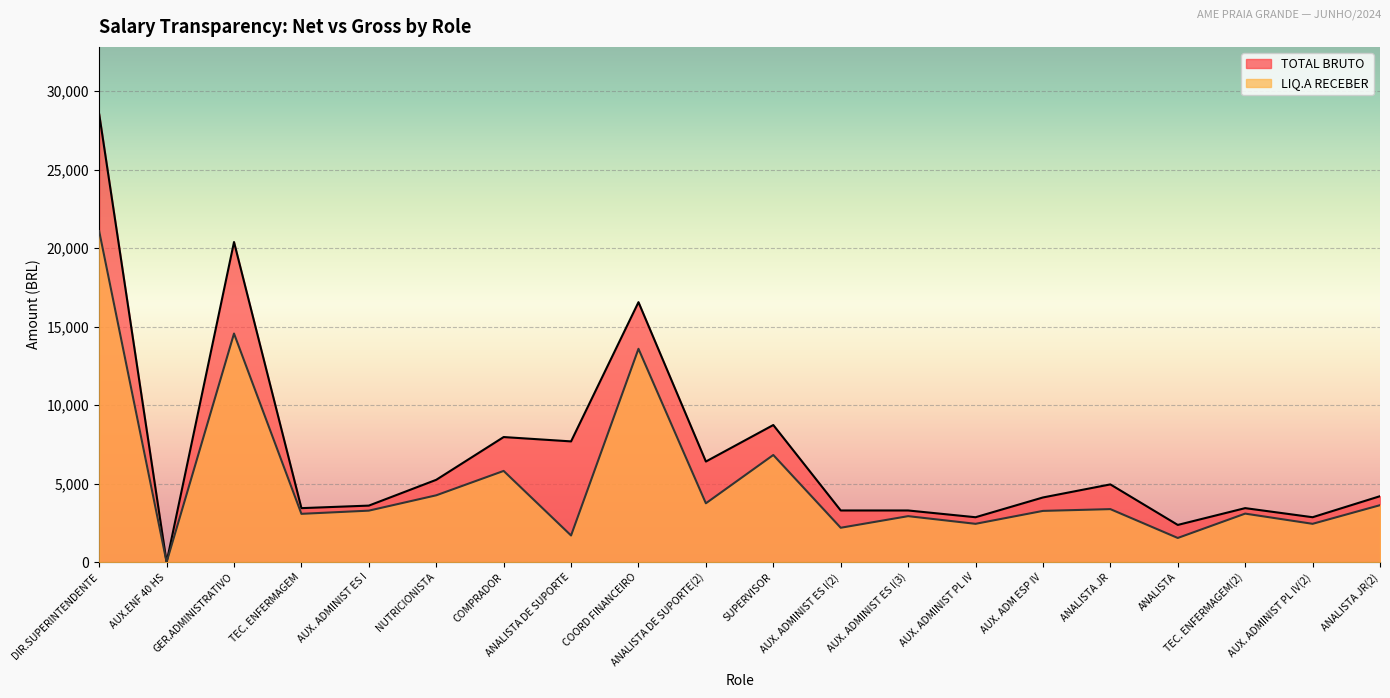

At which label is LIQ.A RECEBER closest to 10541?

COORD FINANCEIRO